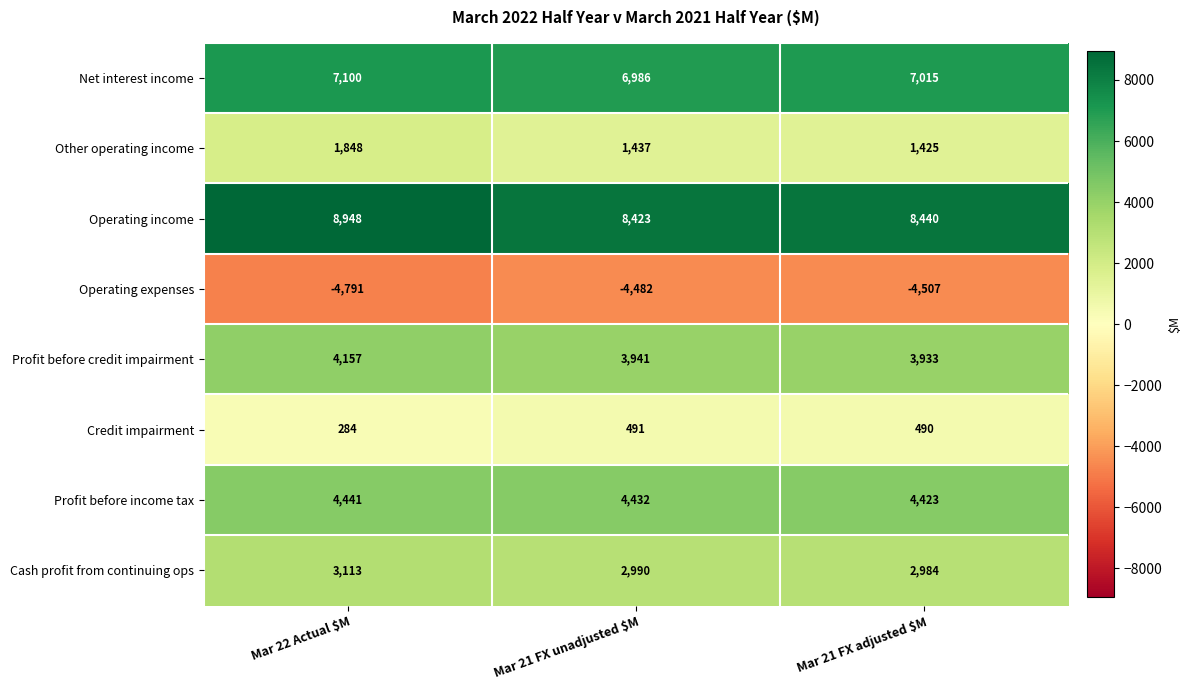

Reading right to left, transcribe all the data shown in this chart.

Net interest income: 7015	6986	7100
Other operating income: 1425	1437	1848
Operating income: 8440	8423	8948
Operating expenses: -4507	-4482	-4791
Profit before credit impairment: 3933	3941	4157
Credit impairment: 490	491	284
Profit before income tax: 4423	4432	4441
Cash profit from continuing ops: 2984	2990	3113